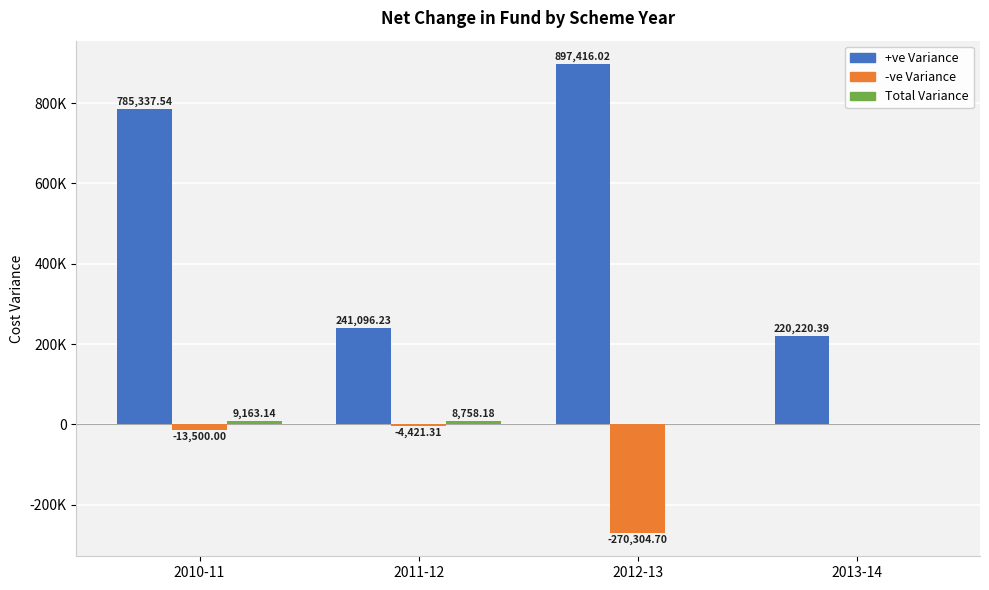

What is the difference between the Total Variance values at 2011-12 and 2012-13?

8758.2